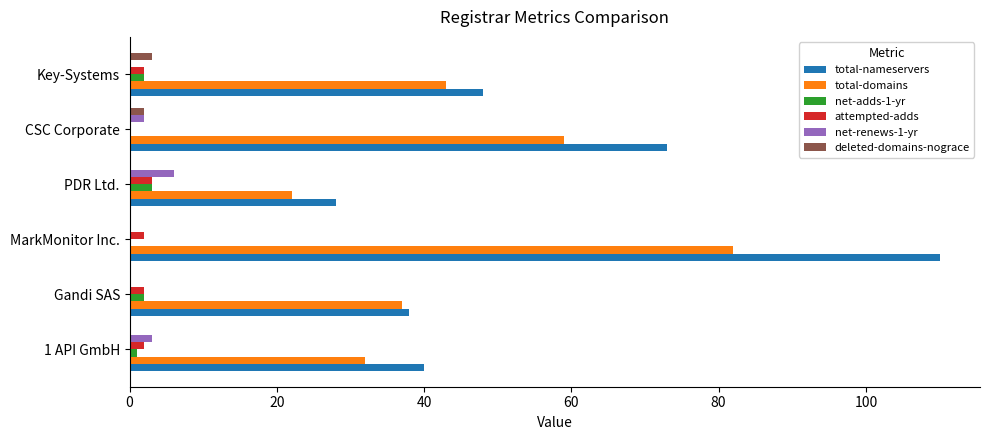

At which label is total-nameservers closest to 69?

CSC Corporate